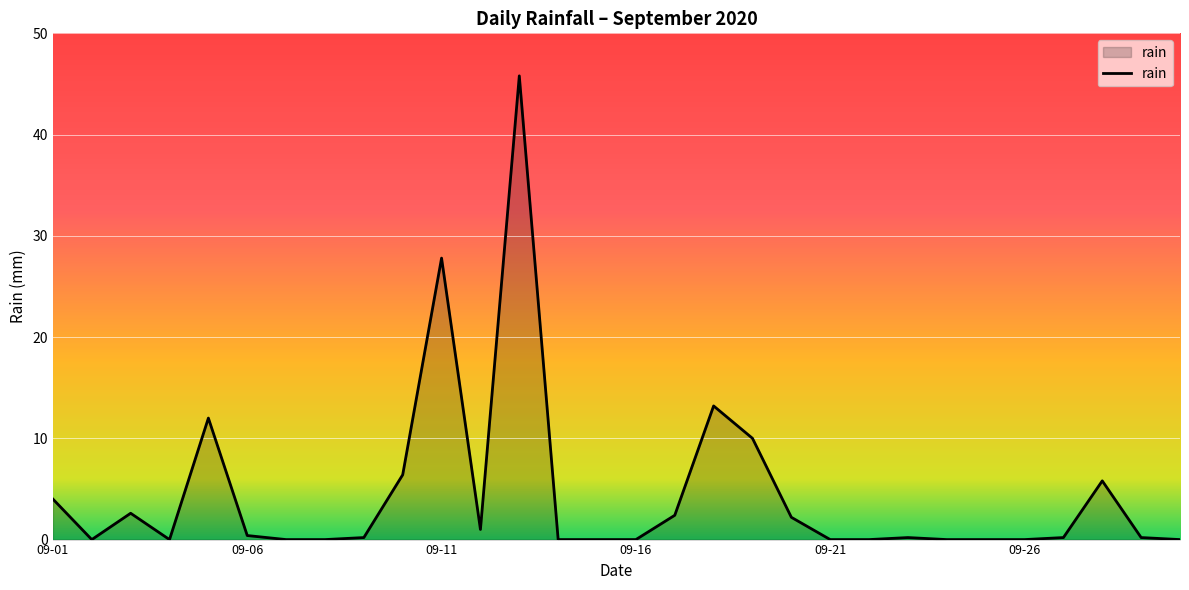

What is the average value?

4.5